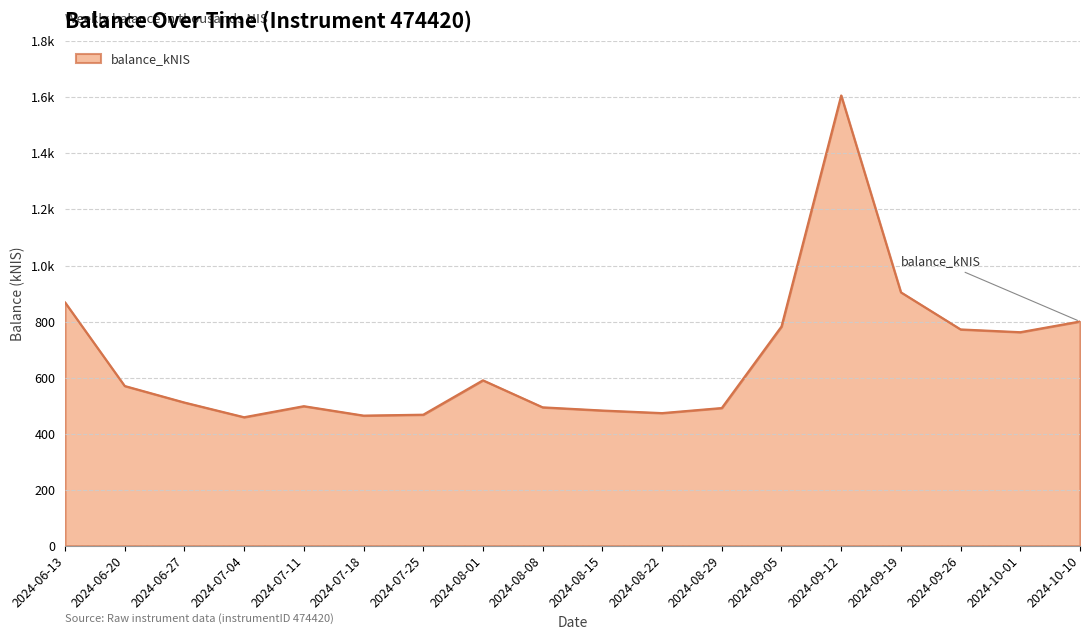

Where is the first local minimum?

2024-07-04